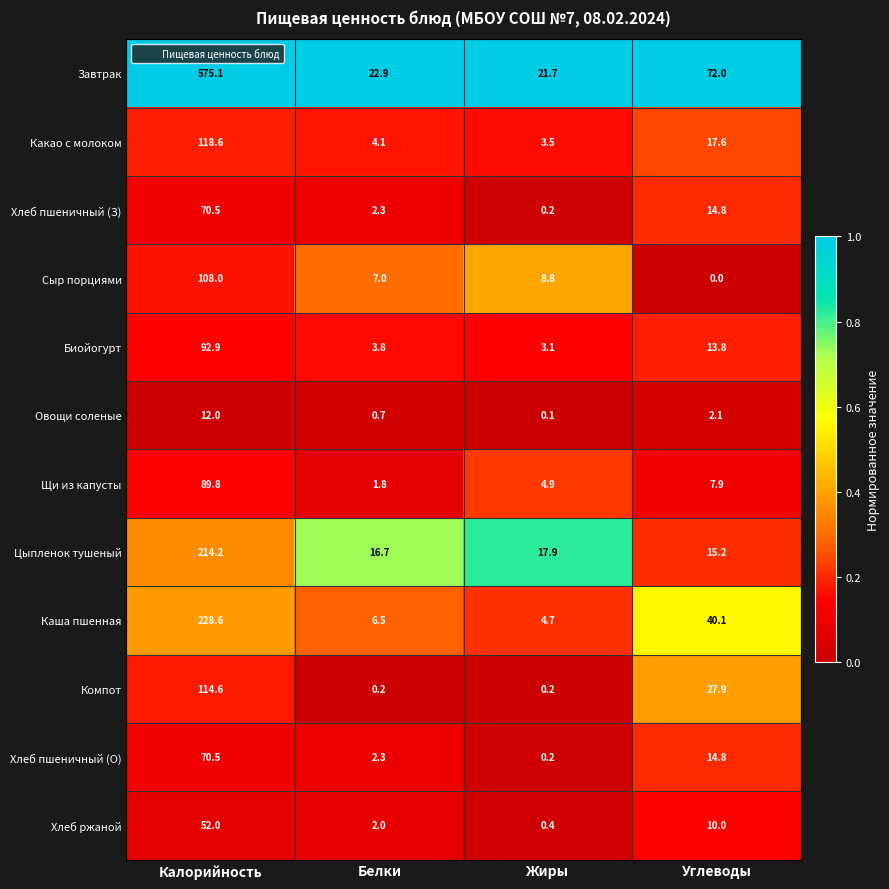

Is the value of Завтрак at Углеводы greater than the value of Овощи соленые at Калорийность?

Yes